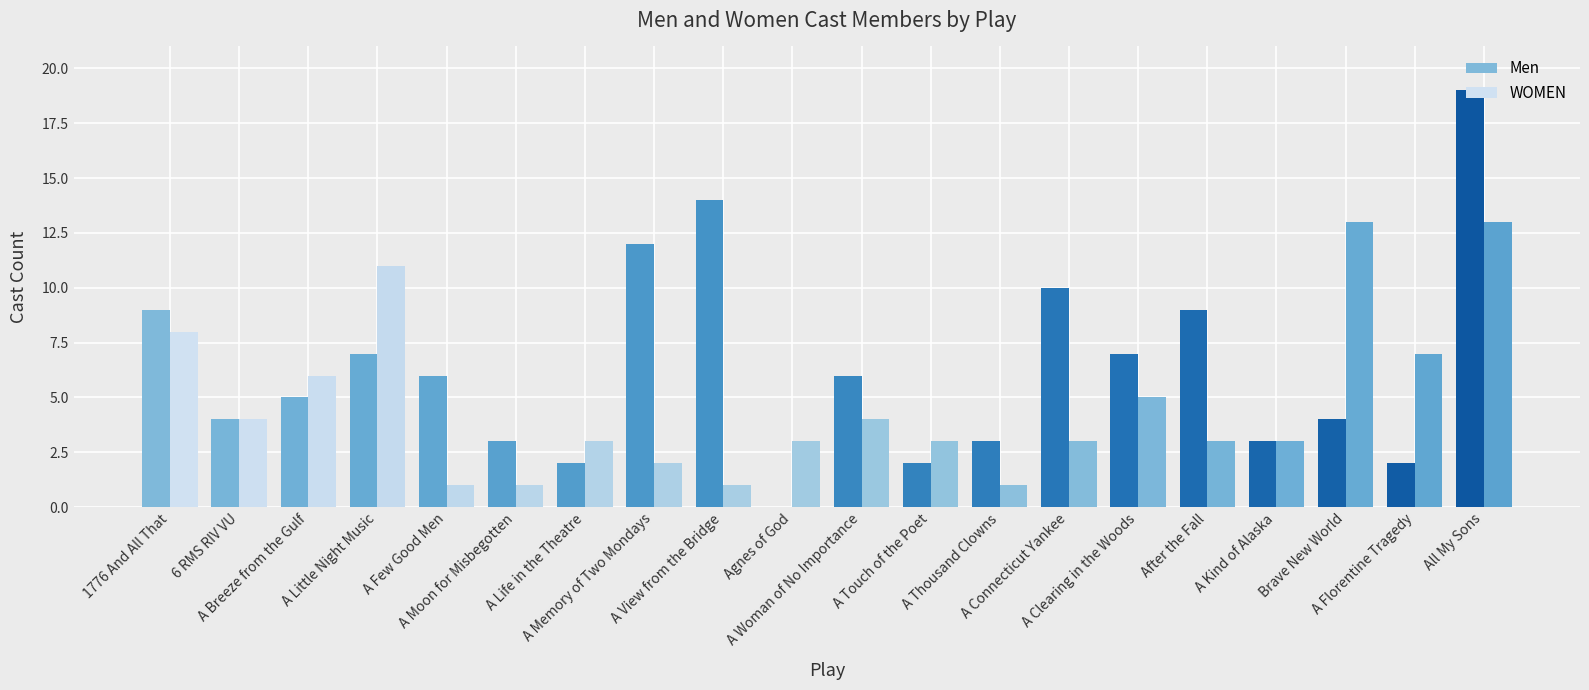

How many data points does each series have?

20